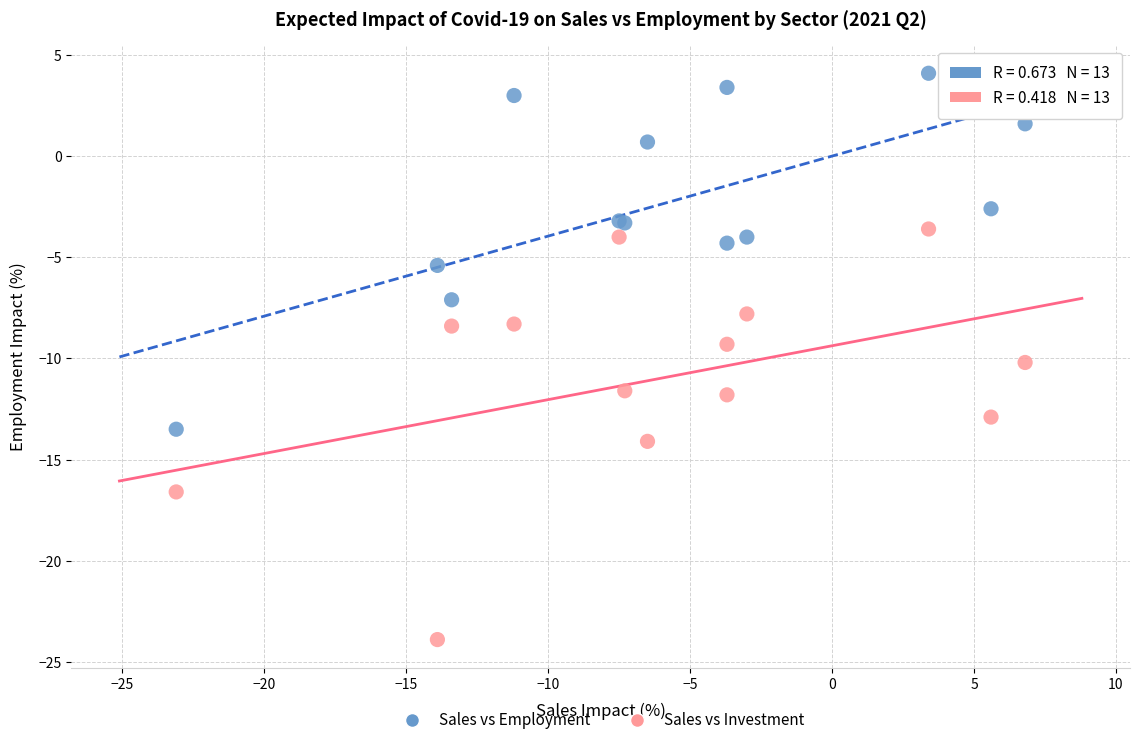

Which series has the largest Y range (max minus min)?

Sales vs Investment